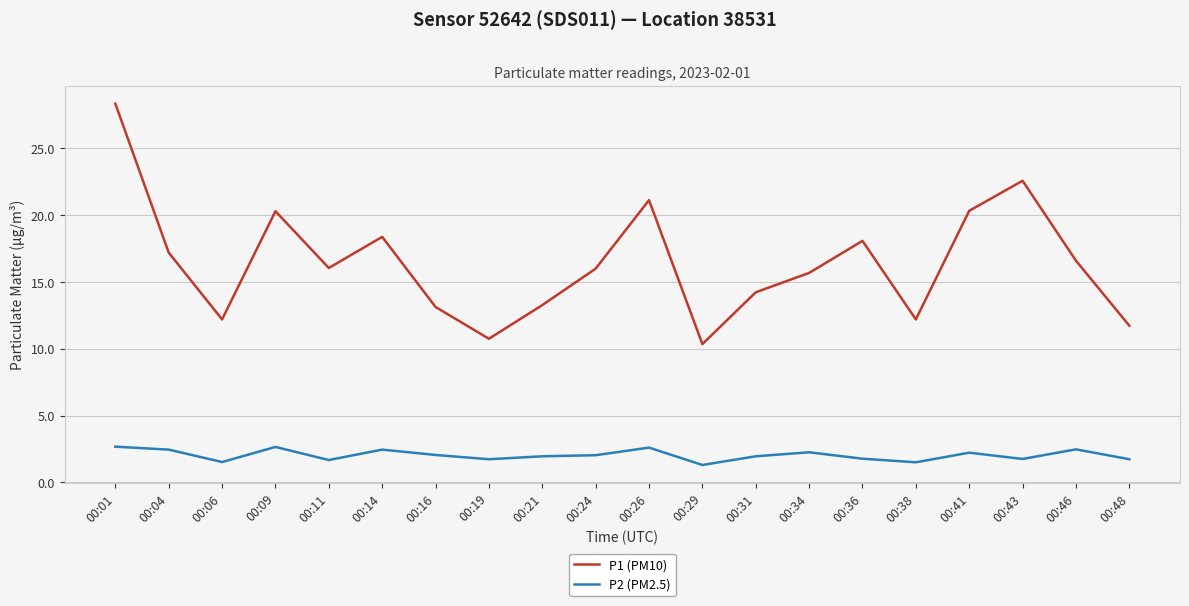

The P2 (PM2.5) series shows 2.5 at 00:04. True or false?

True